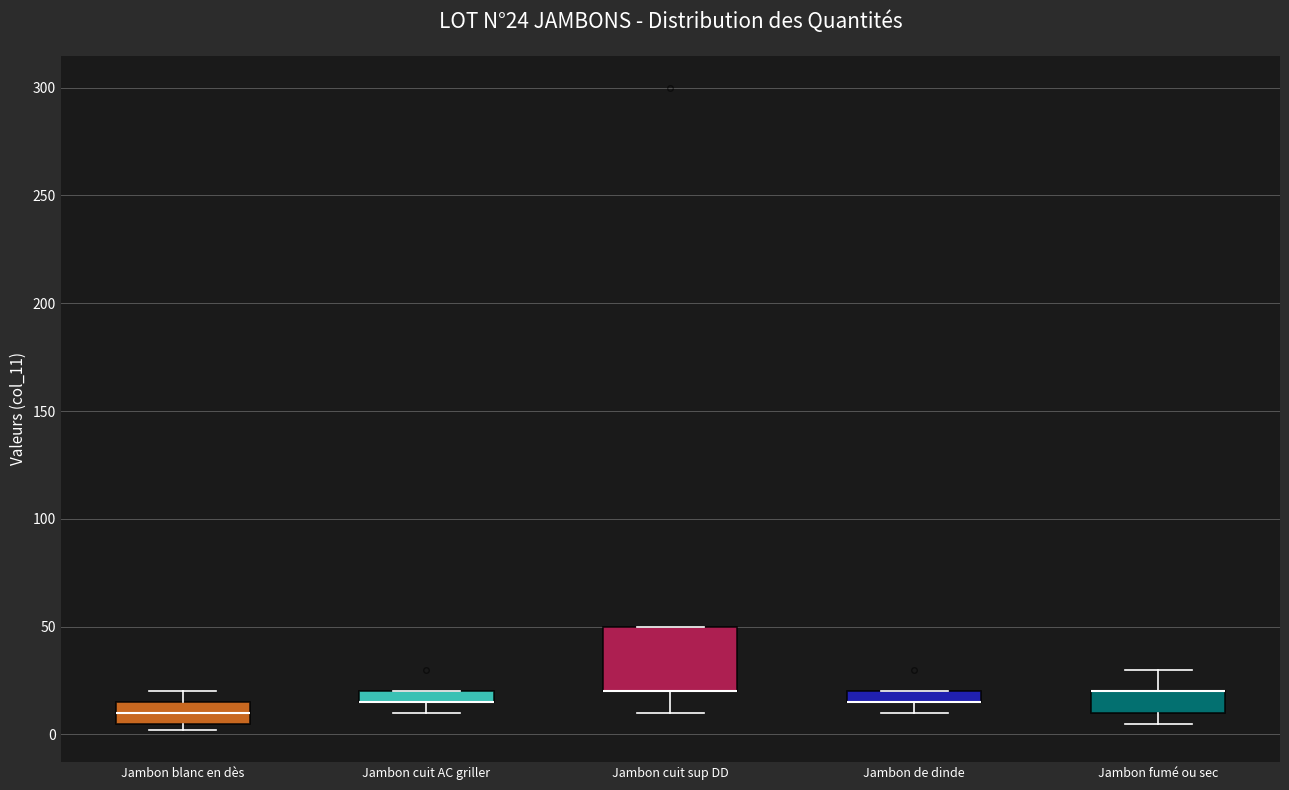

Comparing the boxes themselves (not the whiskers), which one is the tallest?

Jambon cuit sup DD